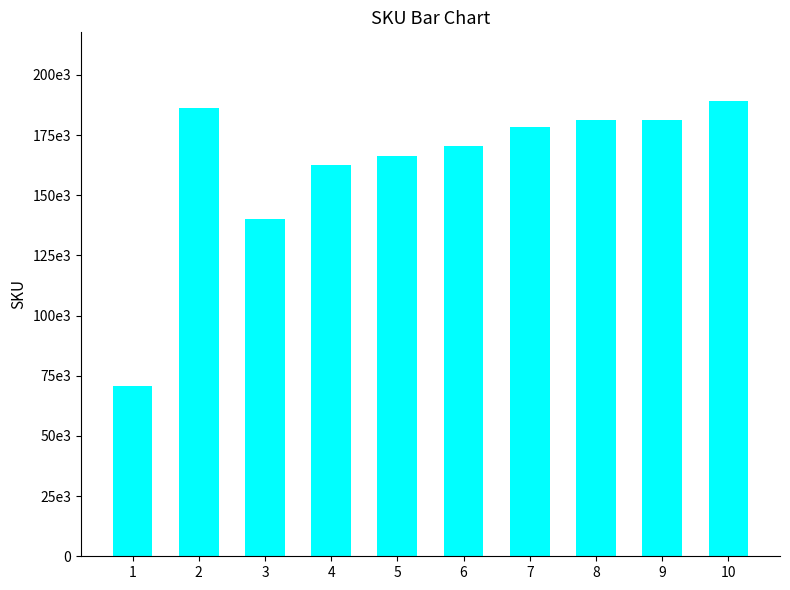

What is the value of the 7th bar from the left?

178337